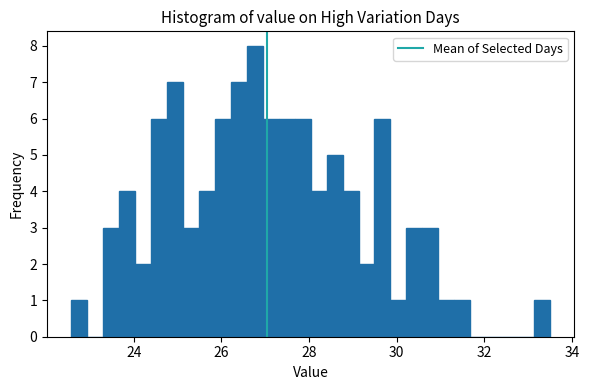

Read against the x-axis, roughly where is the centre of the tallest bar?

26.8